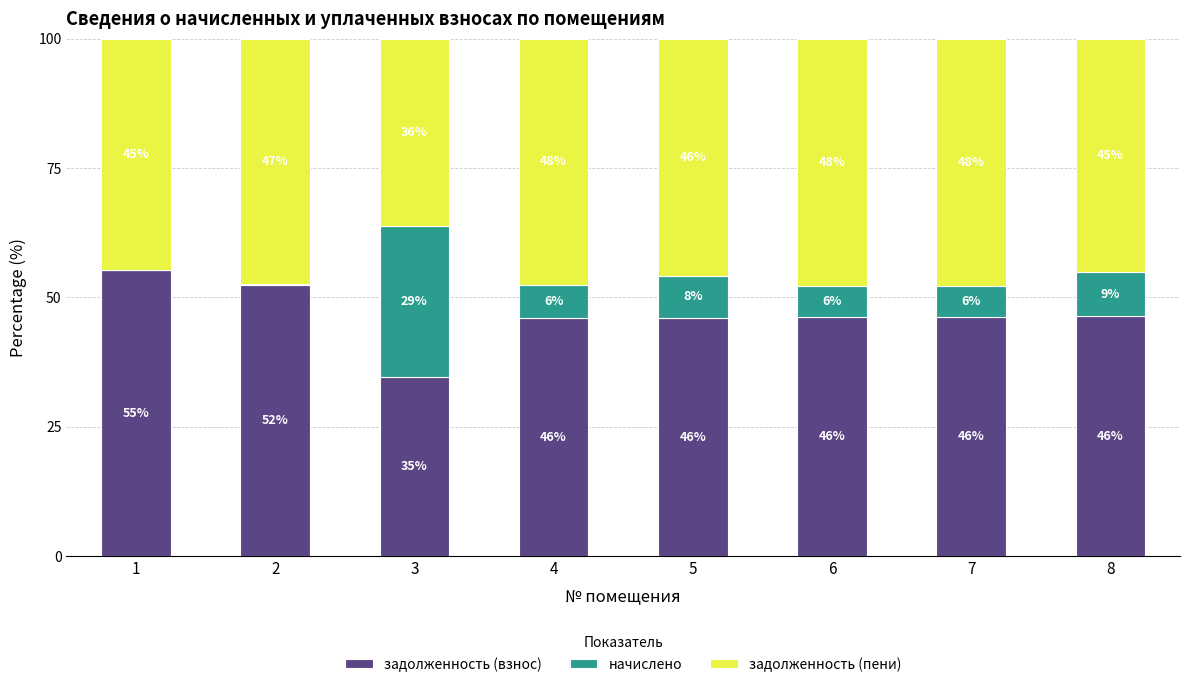

True or false: задолженность (взнос) has a value of 69.5 at 4.

False